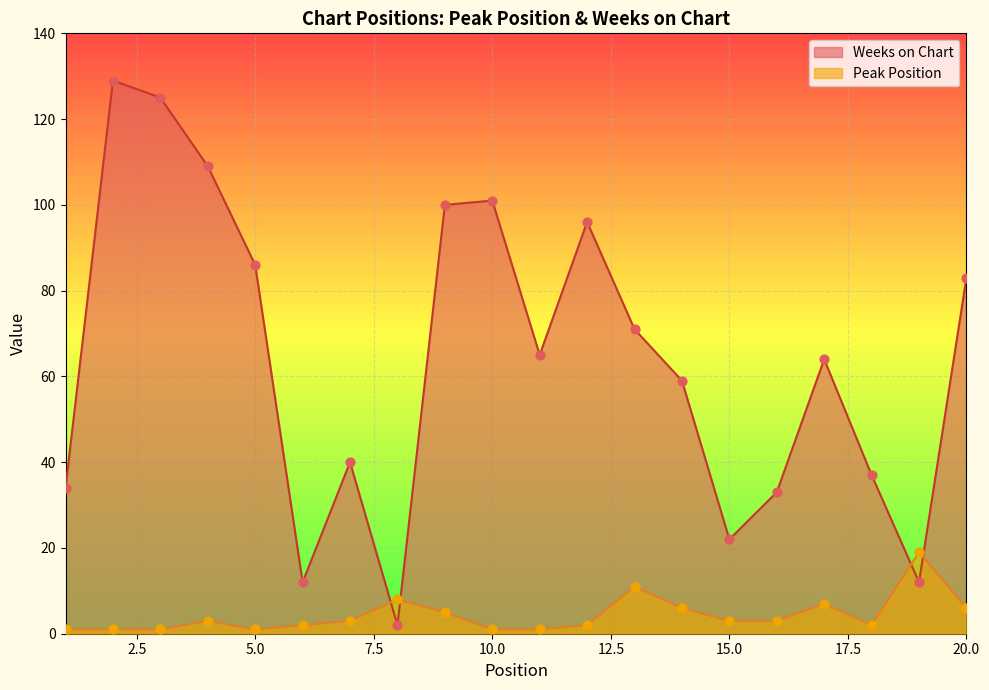

Which series has the widest spread of Y values?

Weeks on Chart